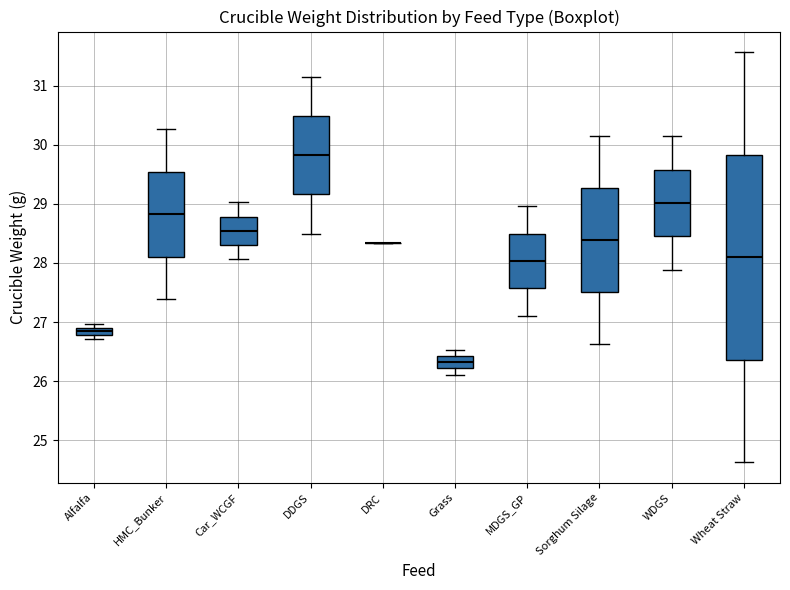

Comparing the boxes themselves (not the whiskers), which one is the tallest?

Wheat Straw